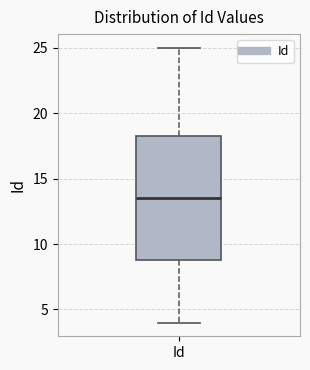

Where does the median line of the box for Id sit on the y-axis? The values are not printed on the chart, so give them approximately, as read against the axis.

13.5